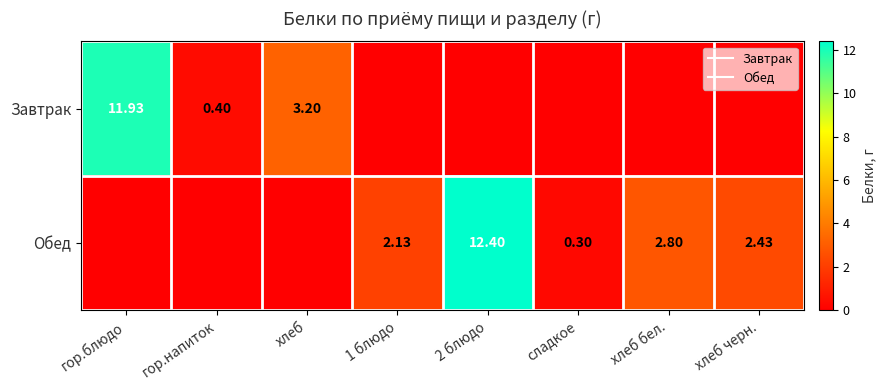

Which label corresponds to the smallest value in the chart?

1 блюдо